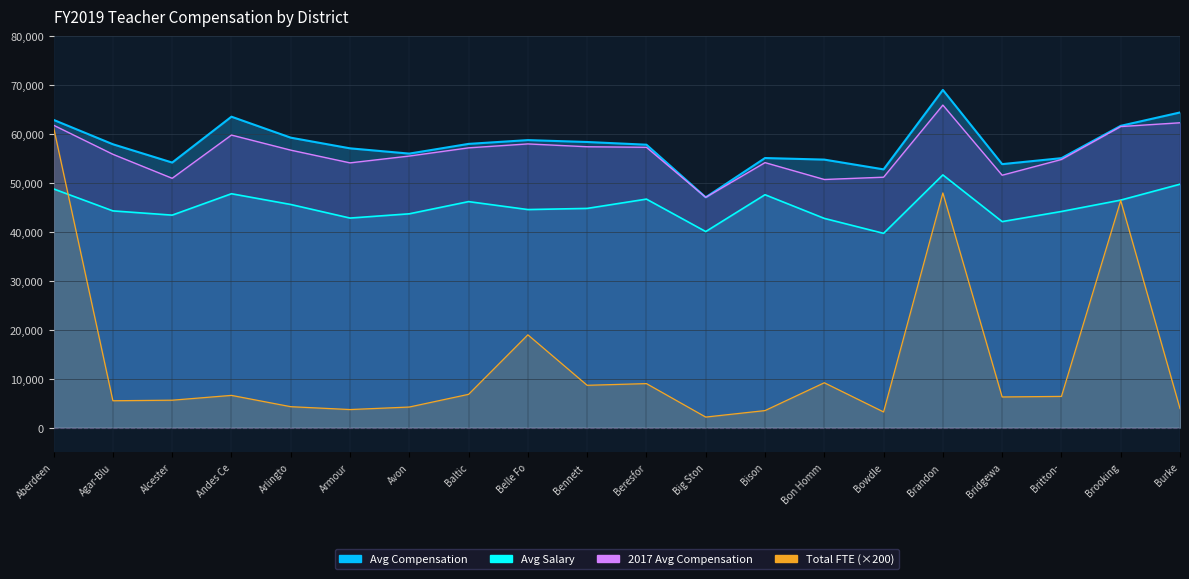

What is the label of the 4th point from the left?

Andes Ce